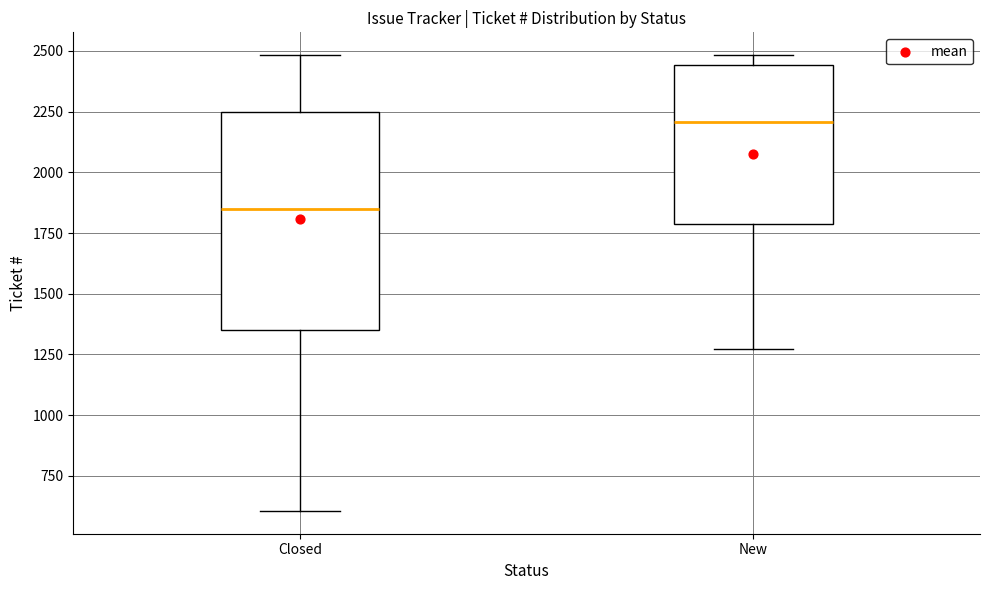

Reading left to right, read every box against the y-axis: the position of its median line, the range the box covers, and the ends of its whiskers. The values are not printed on the chart, so give them approximately, as read against the axis.

Closed: median 1850, box 1350 to 2250, whiskers 600 to 2500
New: median 2200, box 1800 to 2450, whiskers 1250 to 2500